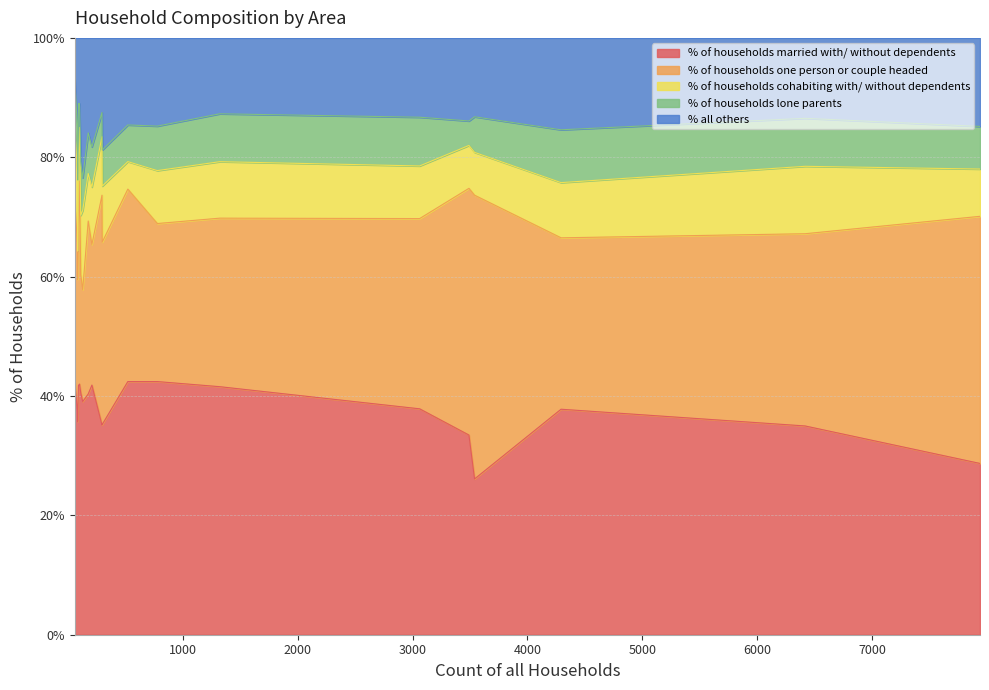

How many data points in % all others are less than 14?

9